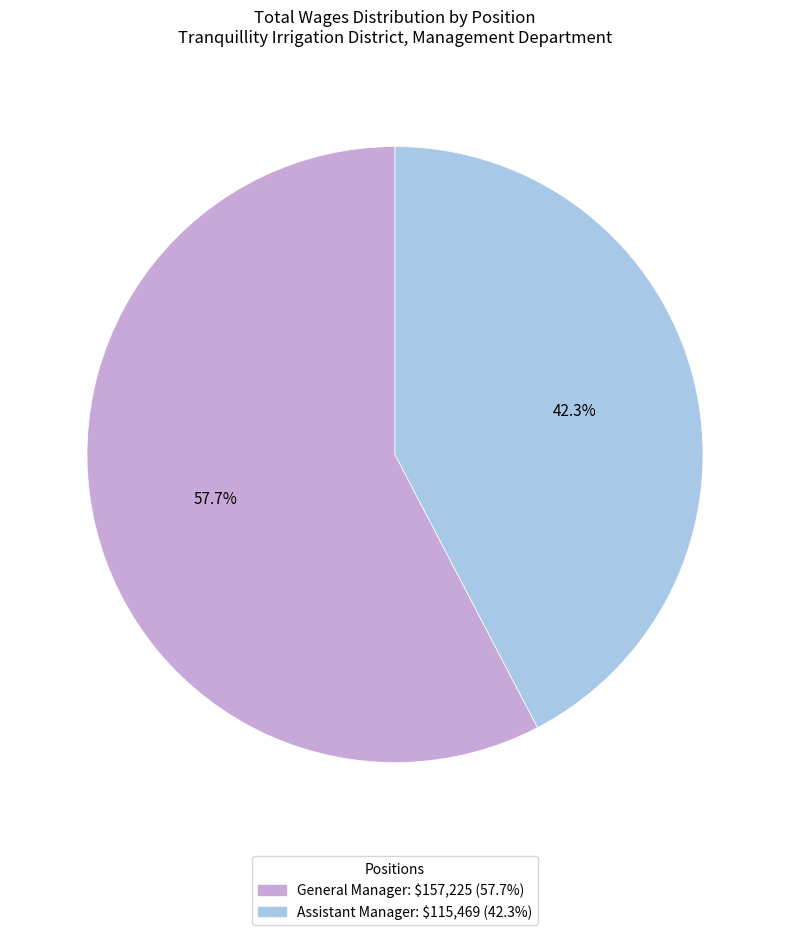

What portion of the pie excludes General Manager?

42.3%